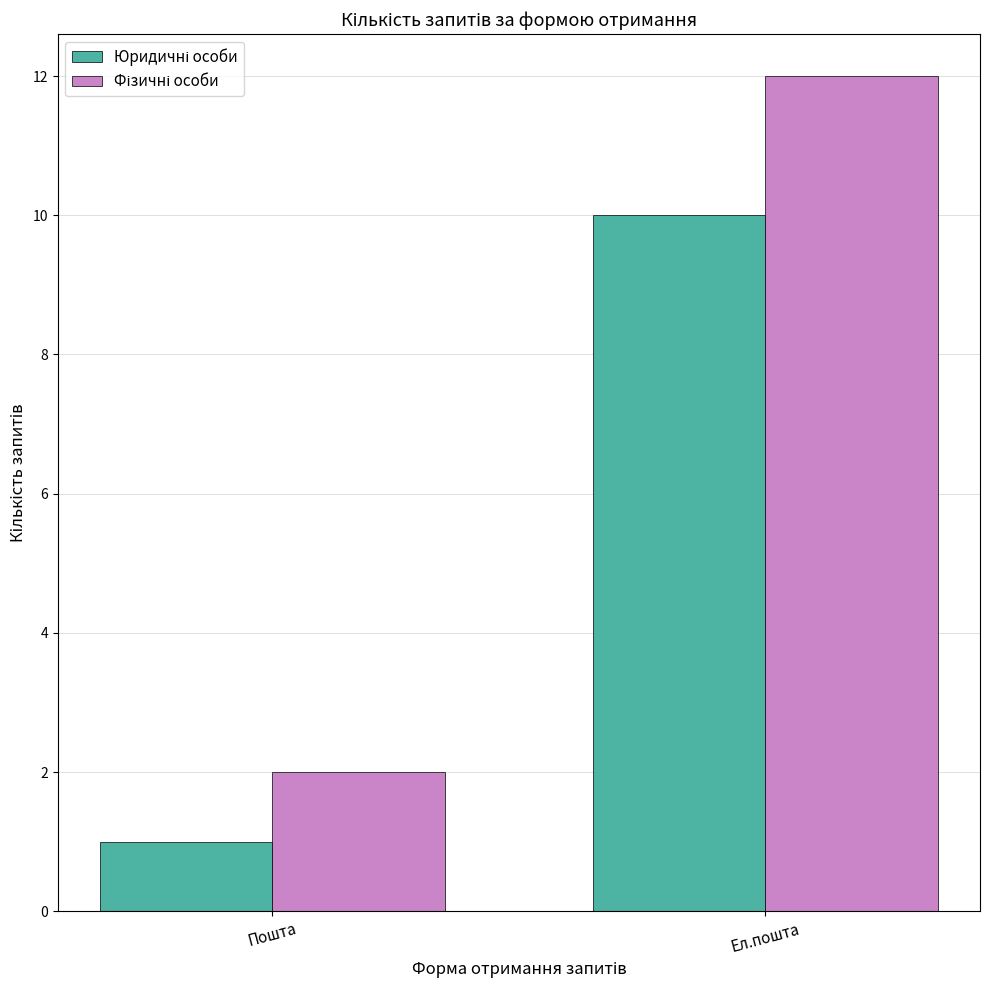

At which category is the sum across all series the highest?

Ел.пошта